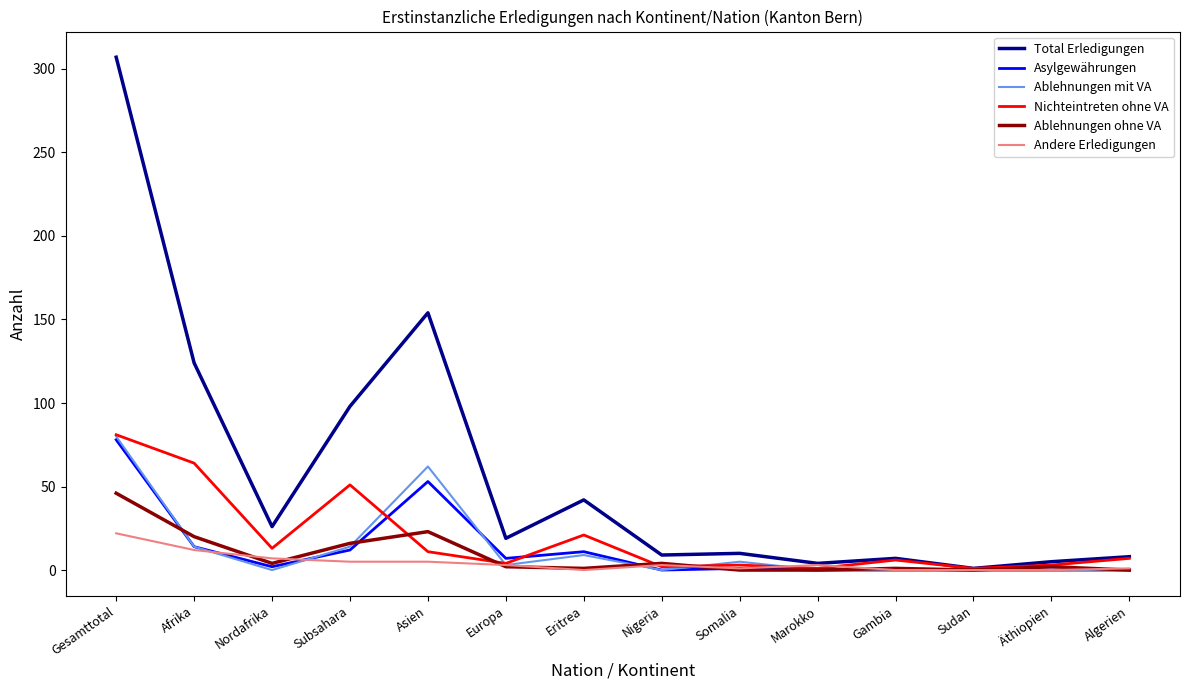

The value of Total Erledigungen at Nordafrika is 45. True or false?

False